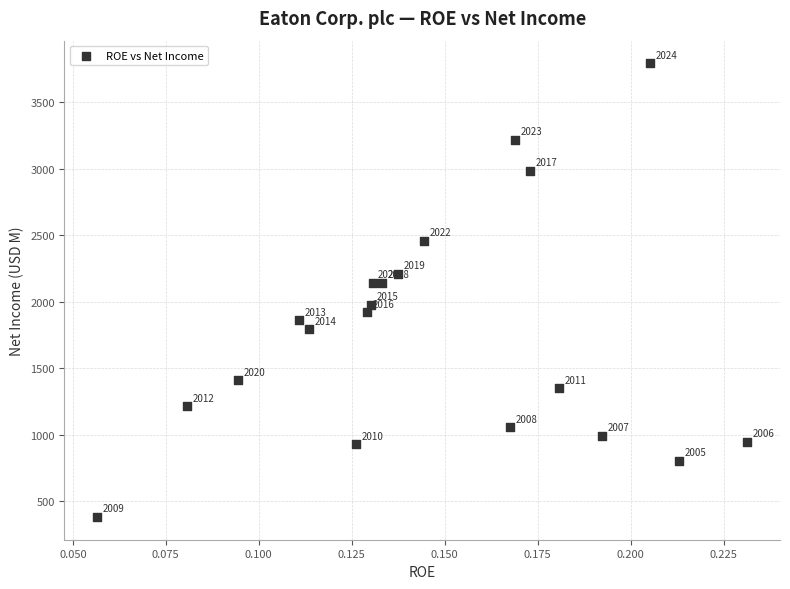

What Y value in the scatter plot is closest to 2088?

2144